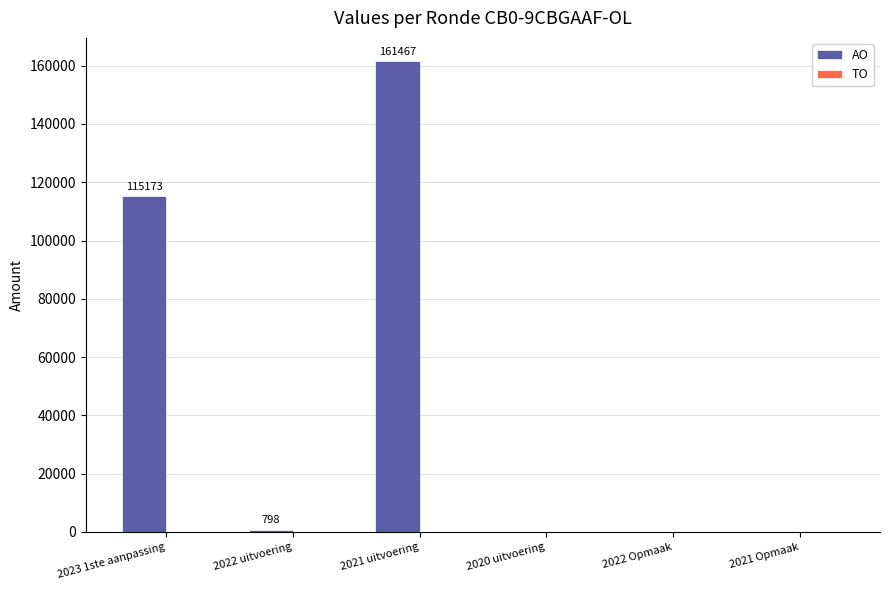

What is the change in value from 2022 uitvoering to 2021 Opmaak?

-798